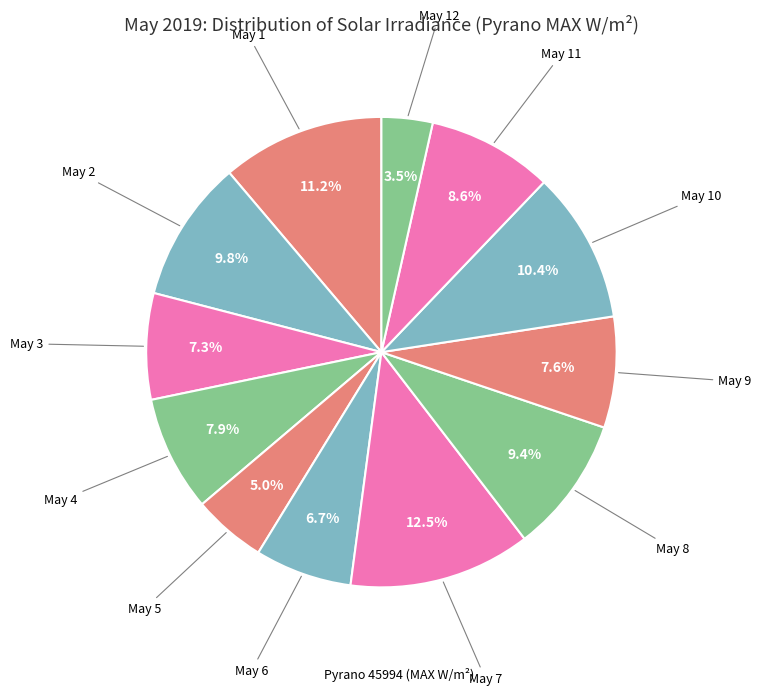

Which category has the biggest portion of the pie?

May 7